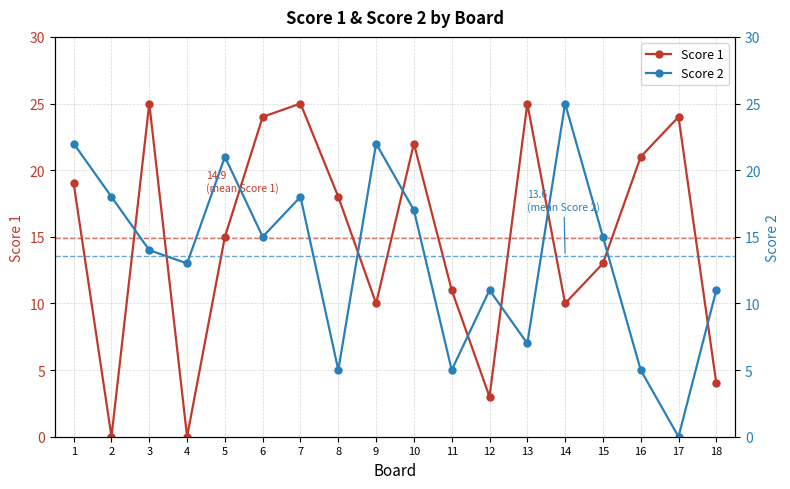

Which category has the lowest value across all series?

2